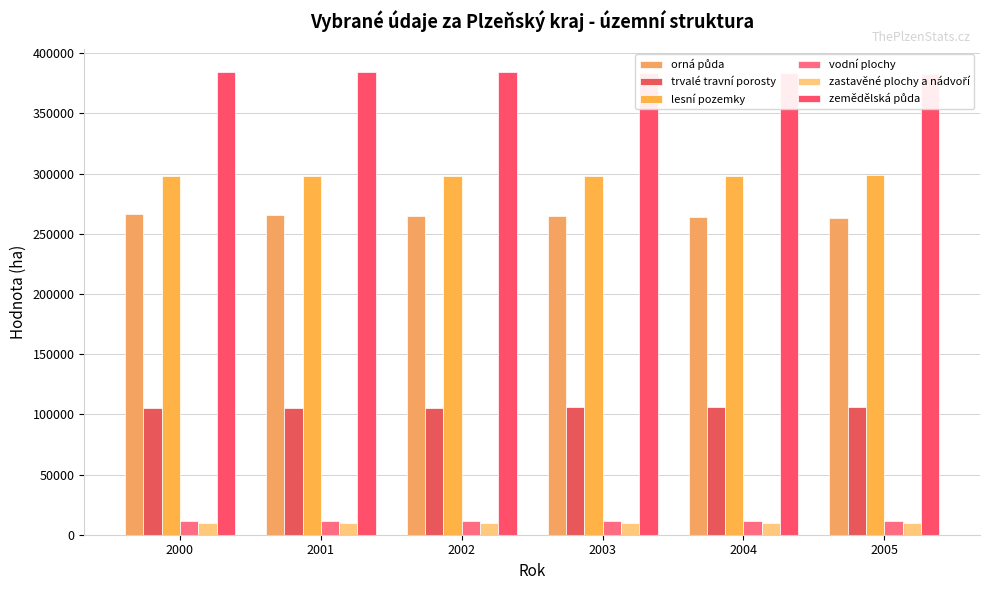

Which has a higher value, 2004 or 2001?

2001